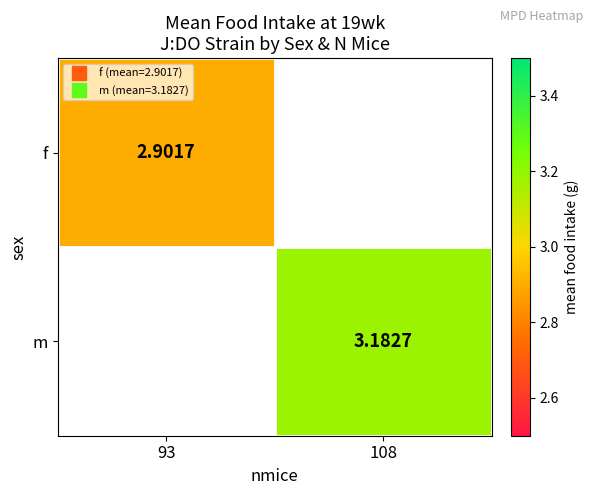

What is the minimum value shown in the chart?

2.9